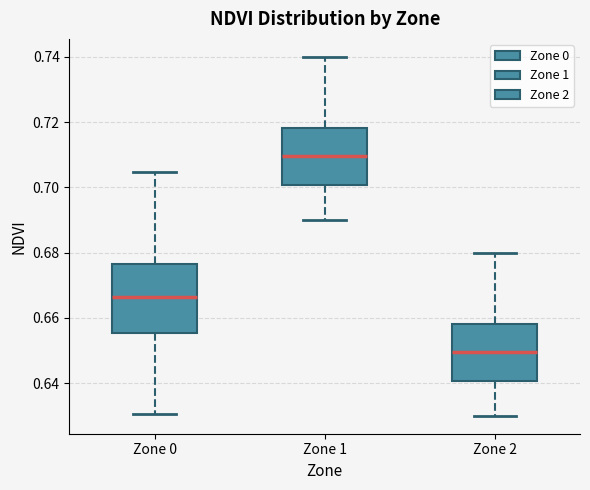

Reading left to right, read every box against the y-axis: the position of its median line, the range the box covers, and the ends of its whiskers. The values are not printed on the chart, so give them approximately, as read against the axis.

Zone 0: median 0.666, box 0.656 to 0.676, whiskers 0.630 to 0.704
Zone 1: median 0.710, box 0.700 to 0.718, whiskers 0.690 to 0.740
Zone 2: median 0.650, box 0.640 to 0.658, whiskers 0.630 to 0.680